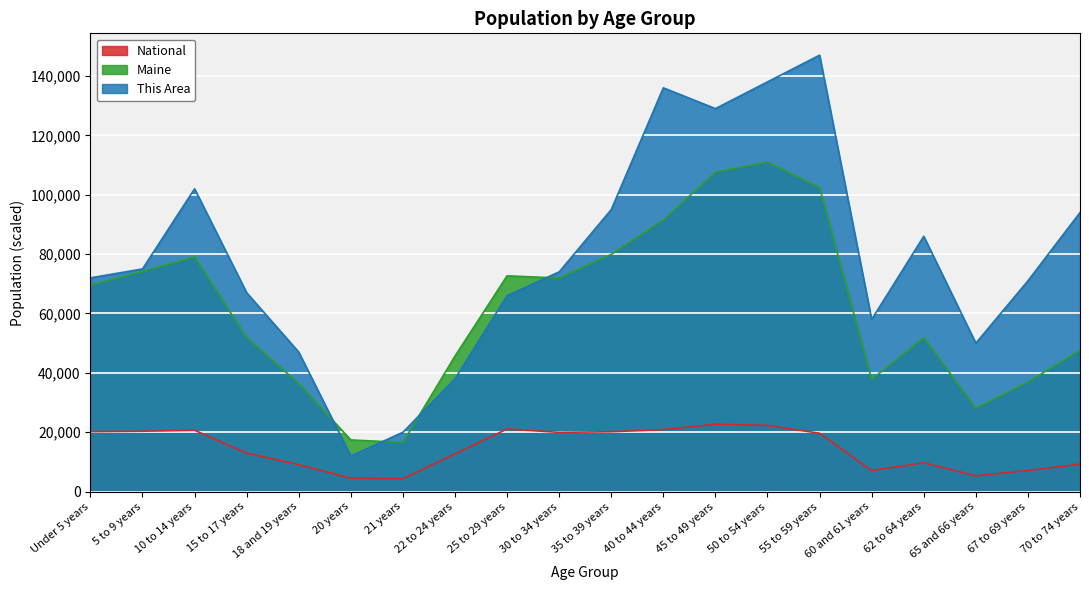

Reading left to right, list all the values displayed in this chart.

This Area: Under 5 years=72000.0	5 to 9 years=75000.0	10 to 14 years=102000.0	15 to 17 years=67000.0	18 and 19 years=47000.0	20 years=12000.0	21 years=20000.0	22 to 24 years=38000.0	25 to 29 years=66000.0	30 to 34 years=74000.0	35 to 39 years=95000.0	40 to 44 years=136000.0	45 to 49 years=129000.0	50 to 54 years=138000.0	55 to 59 years=147000.0	60 and 61 years=58000.0	62 to 64 years=86000.0	65 and 66 years=50000.0	67 to 69 years=71000.0	70 to 74 years=94000.0
Maine: Under 5 years=69520.0	5 to 9 years=74116.0	10 to 14 years=79013.0	15 to 17 years=51884.0	18 and 19 years=36426.0	20 years=17408.0	21 years=16566.0	22 to 24 years=45672.0	25 to 29 years=72681.0	30 to 34 years=71943.0	35 to 39 years=79905.0	40 to 44 years=91471.0	45 to 49 years=107619.0	50 to 54 years=110956.0	55 to 59 years=102441.0	60 and 61 years=37823.0	62 to 64 years=51837.0	65 and 66 years=28116.0	67 to 69 years=36898.0	70 to 74 years=47637.0
National: Under 5 years=20201.4	5 to 9 years=20348.7	10 to 14 years=20677.2	15 to 17 years=12954.3	18 and 19 years=9086.1	20 years=4519.1	21 years=4354.3	22 to 24 years=12712.6	25 to 29 years=21101.8	30 to 34 years=19962.1	35 to 39 years=20179.6	40 to 44 years=20891.0	45 to 49 years=22708.6	50 to 54 years=22298.1	55 to 59 years=19664.8	60 and 61 years=7113.7	62 to 64 years=9704.2	65 and 66 years=5319.9	67 to 69 years=7115.4	70 to 74 years=9278.2